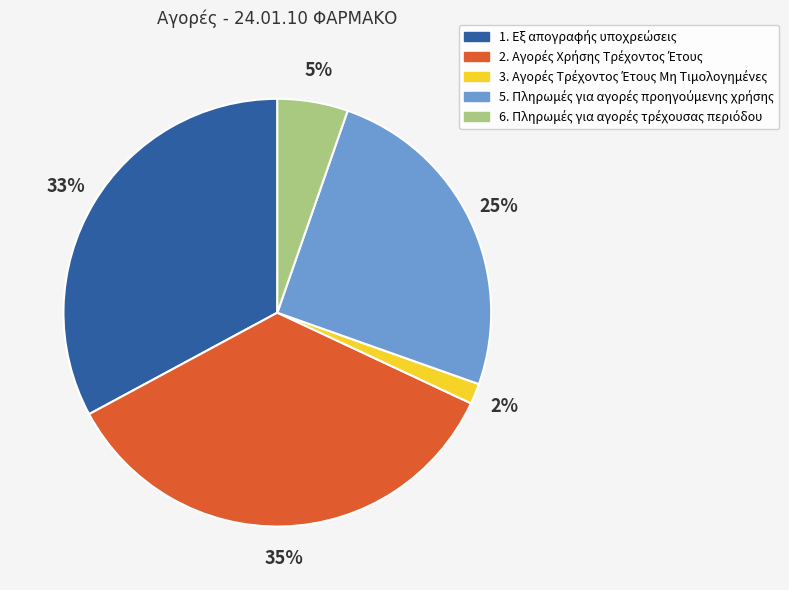

Does any single category account for the majority?

No